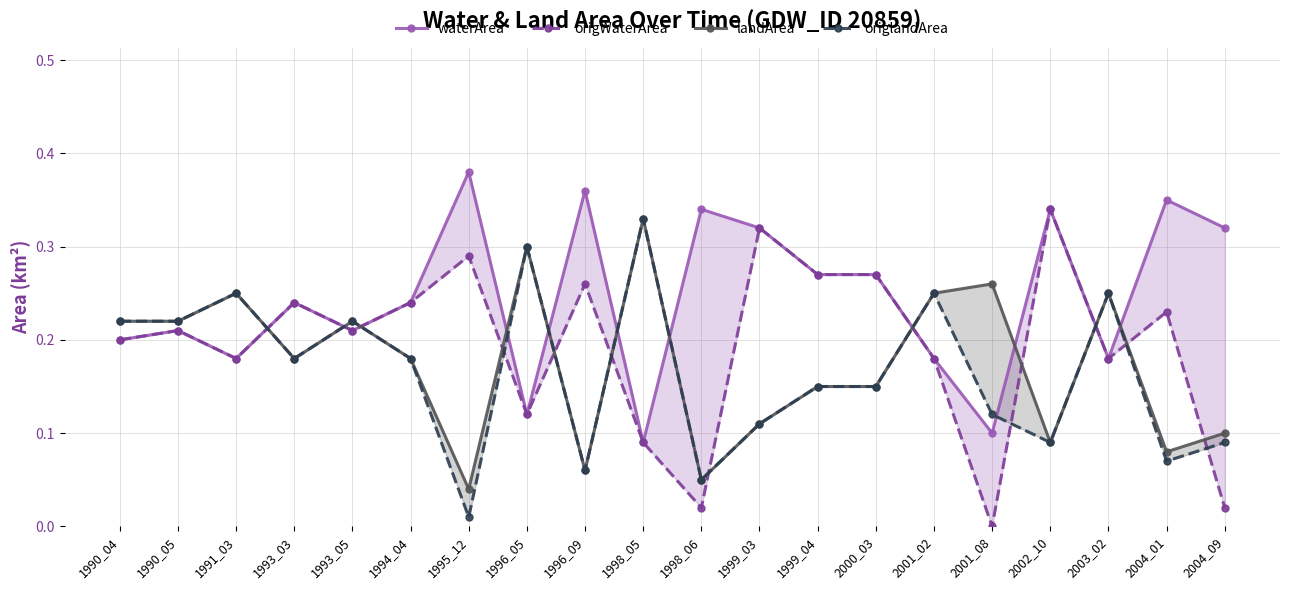

Count the waterArea values in the range 0 to 1.

20